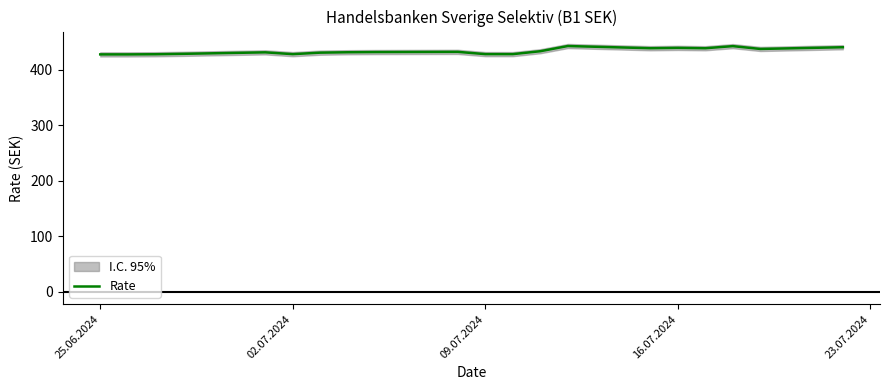

The value of Rate at 25.06.2024 is 427.9. True or false?

True